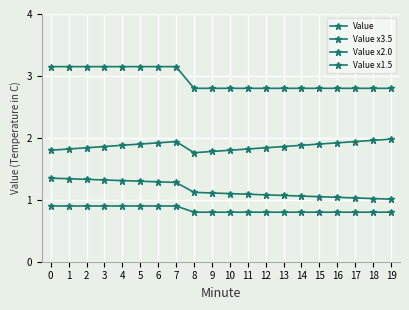

How many distinct data groups are displayed?

4